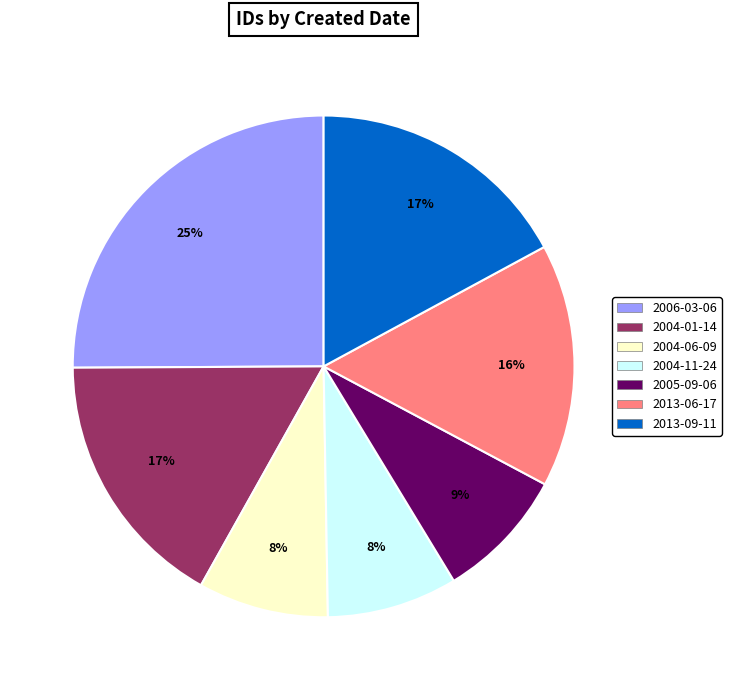

To the nearest percent, what is the average slice percentage?

14%